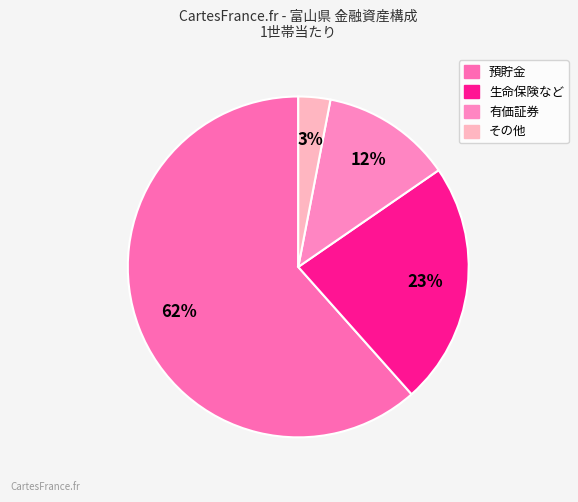

Which has a higher value, その他 or 有価証券?

有価証券